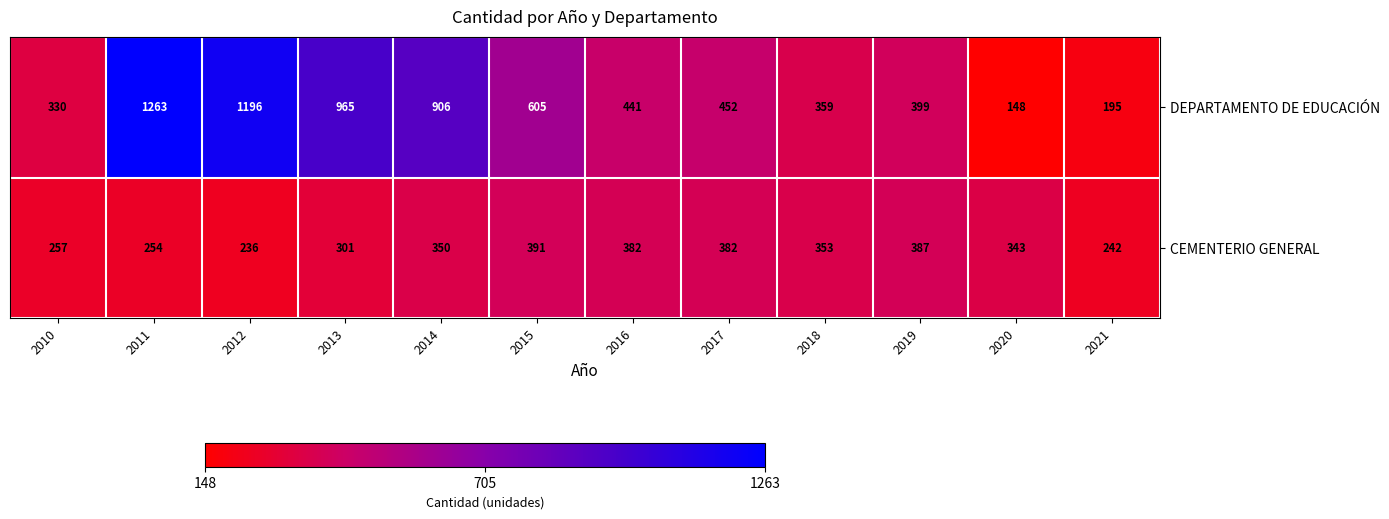

How many series are shown in this chart?

2